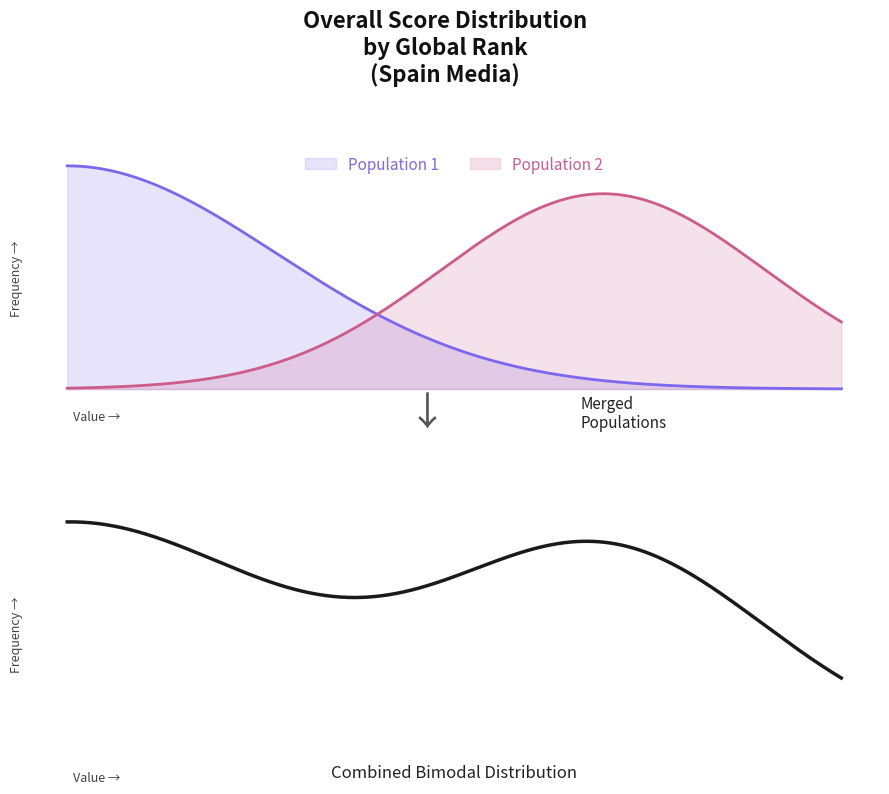

What is the difference between the second highest and second lowest values?

34.5